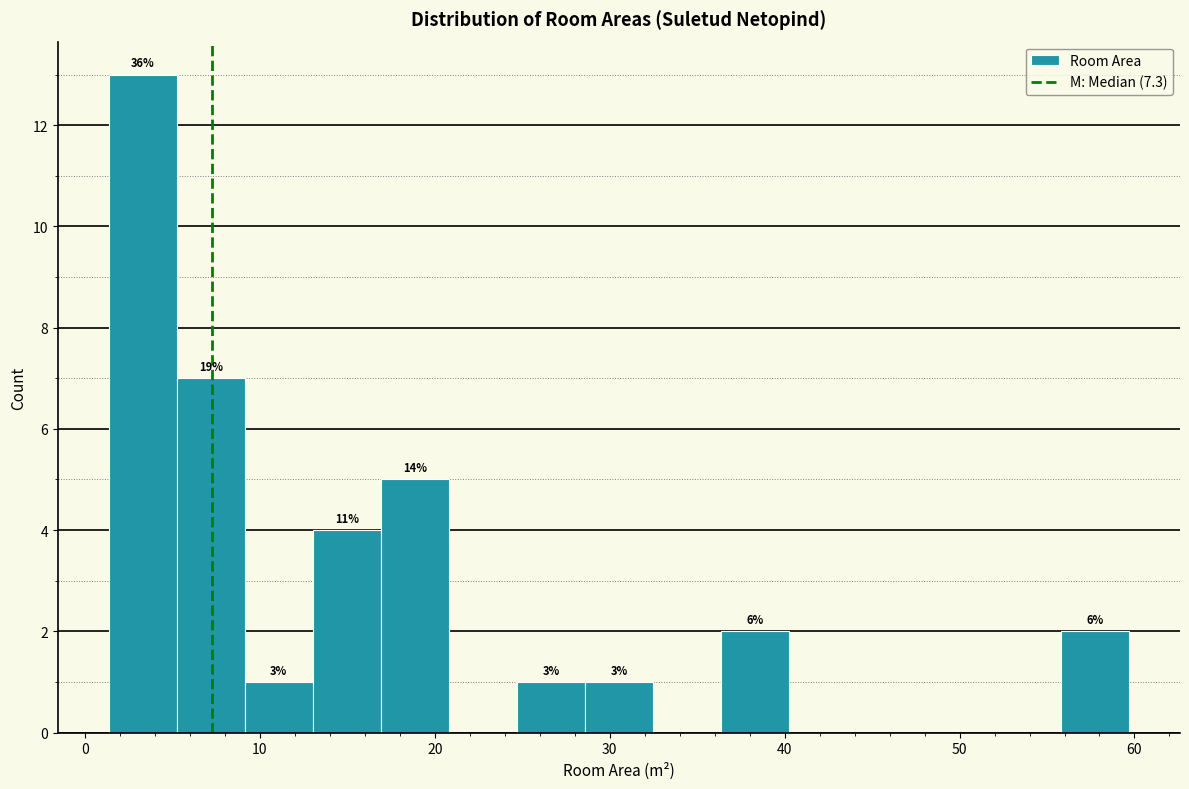

Around what value on the x-axis is the tallest bar? Give the approximate position of its centre, as read against the axis.

3